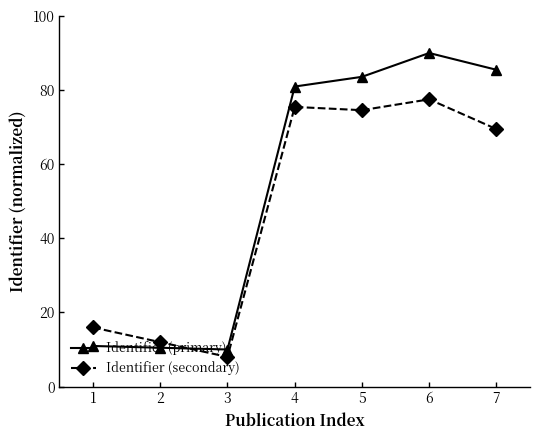

At which category is the sum across all series the highest?

6